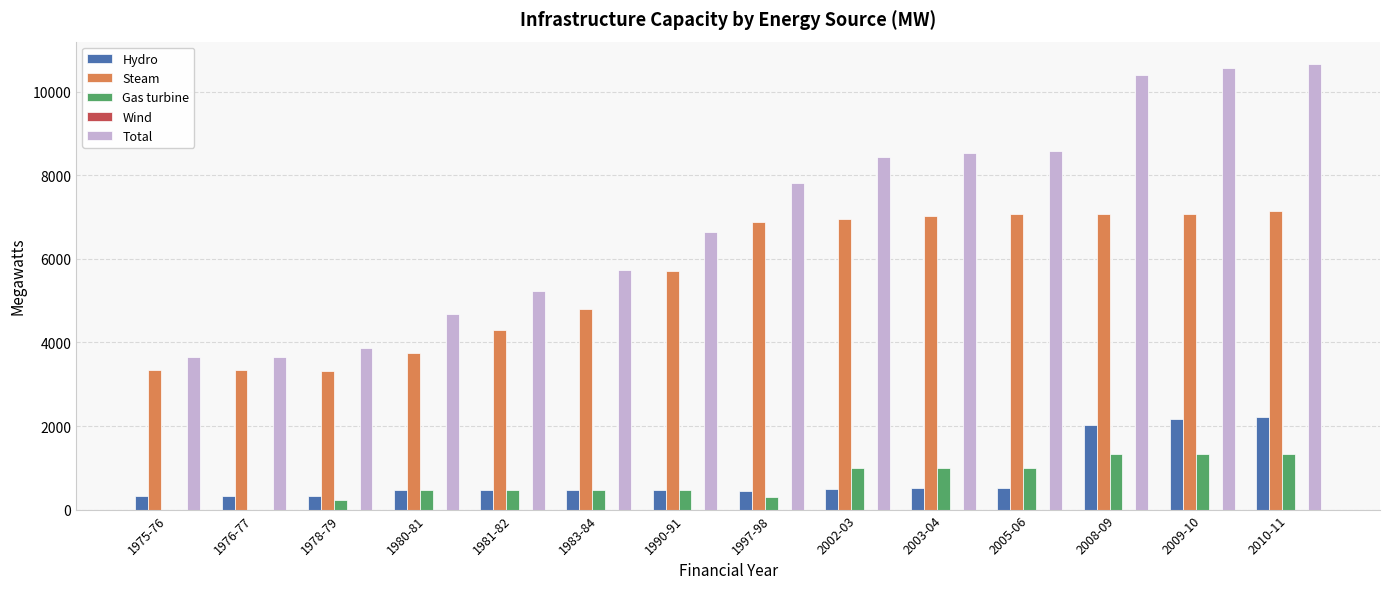

The value of Gas turbine at 2005-06 is 1001.0. True or false?

True